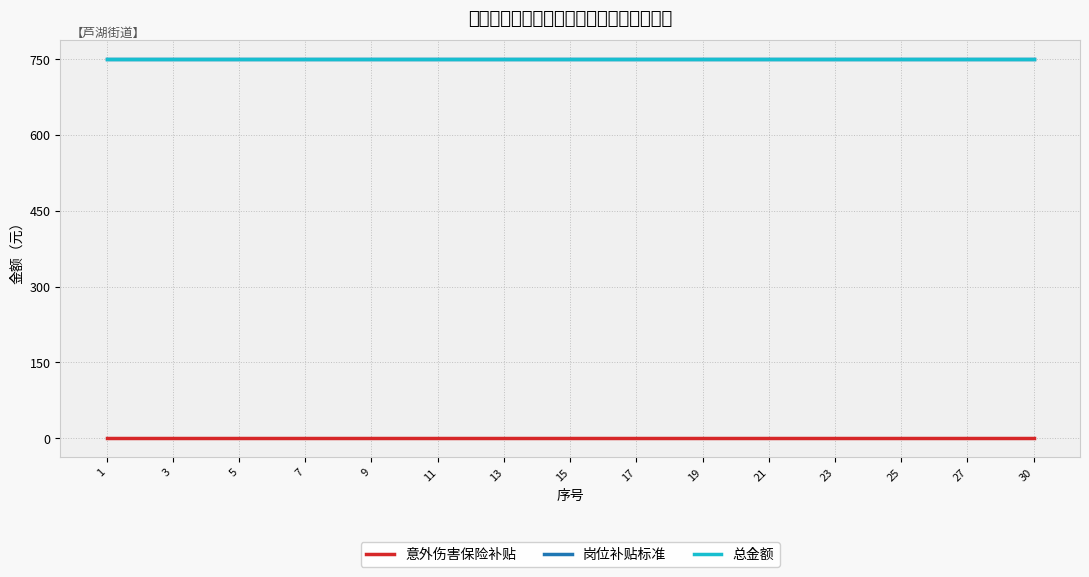

Count the number of data series in this chart.

3